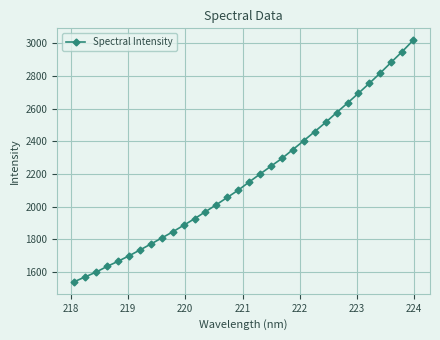

What is the greatest value displayed?

3017.4